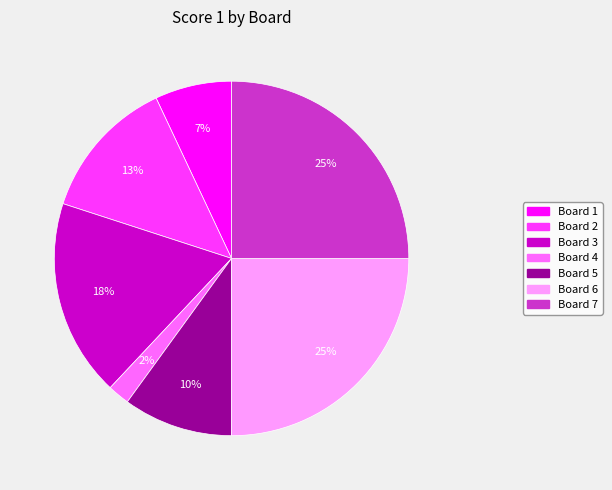

To the nearest percent, what portion does Board 5 represent?

10%